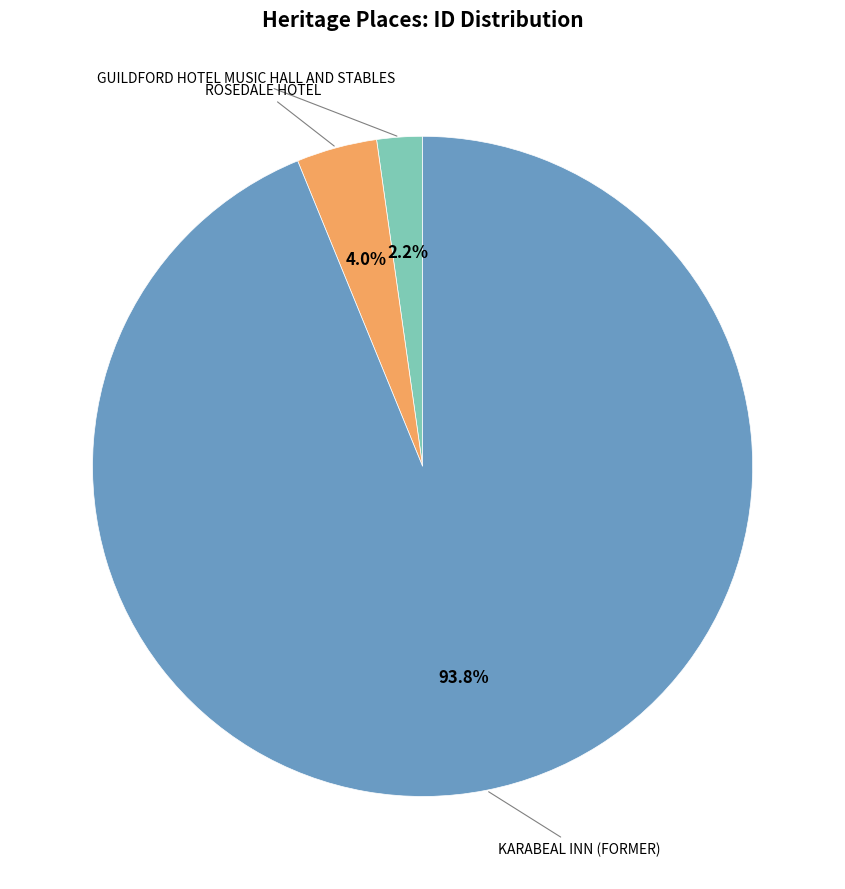

Which category has the smallest portion of the pie?

GUILDFORD HOTEL MUSIC HALL AND STABLES